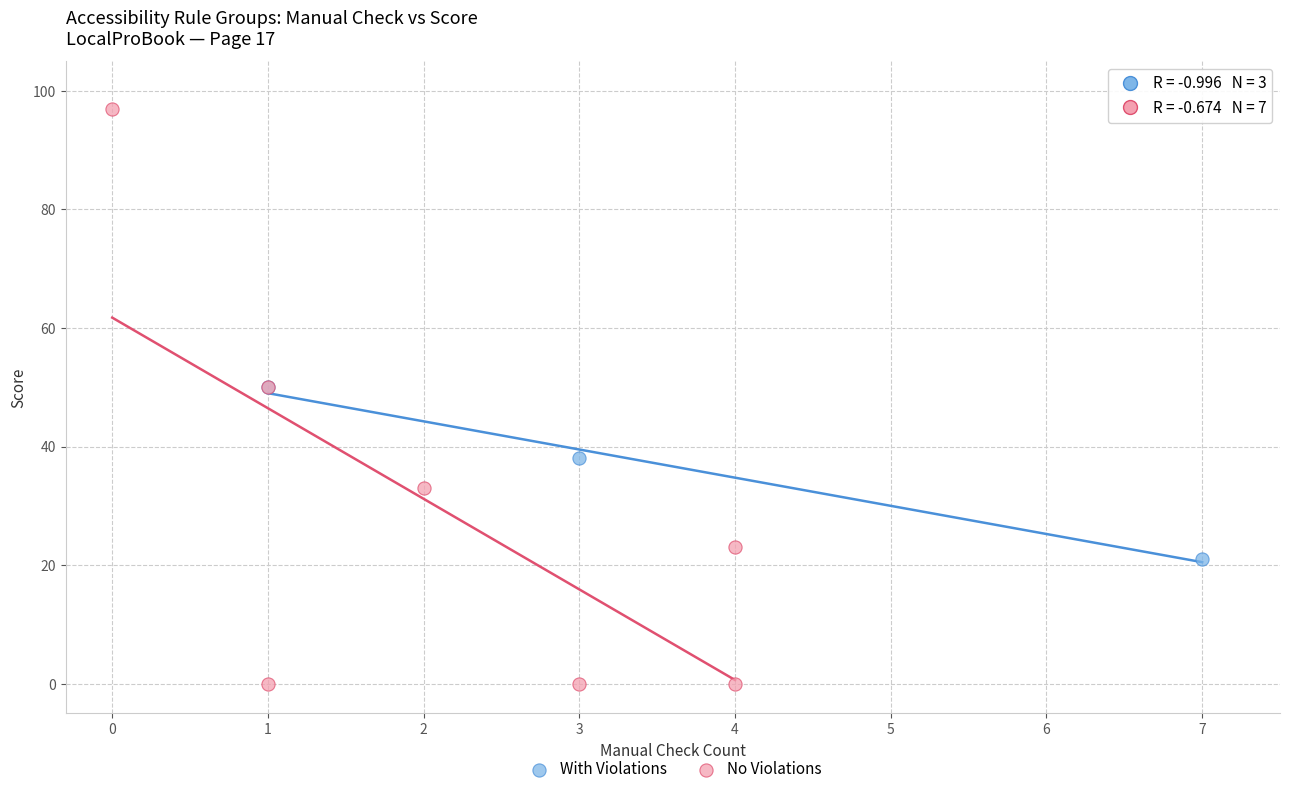

Which series contains the highest Y value?

No Violations